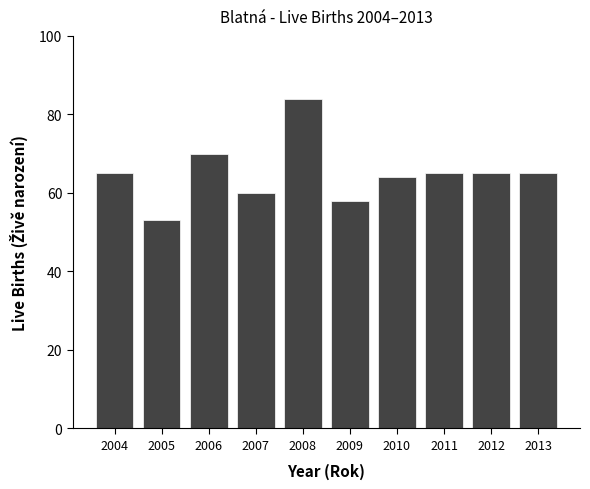

Reading left to right, what are all the values shown in this chart?

2004=65	2005=53	2006=70	2007=60	2008=84	2009=58	2010=64	2011=65	2012=65	2013=65